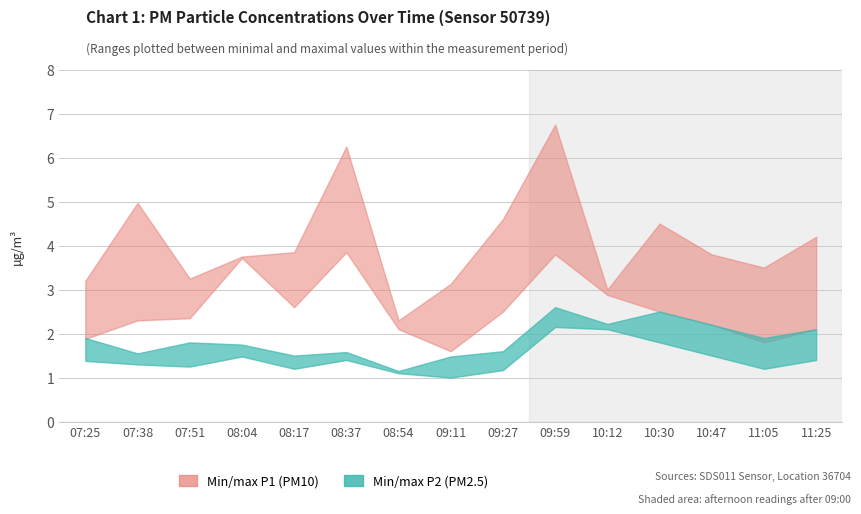

What is the total value across all series at 11:05?

8.4